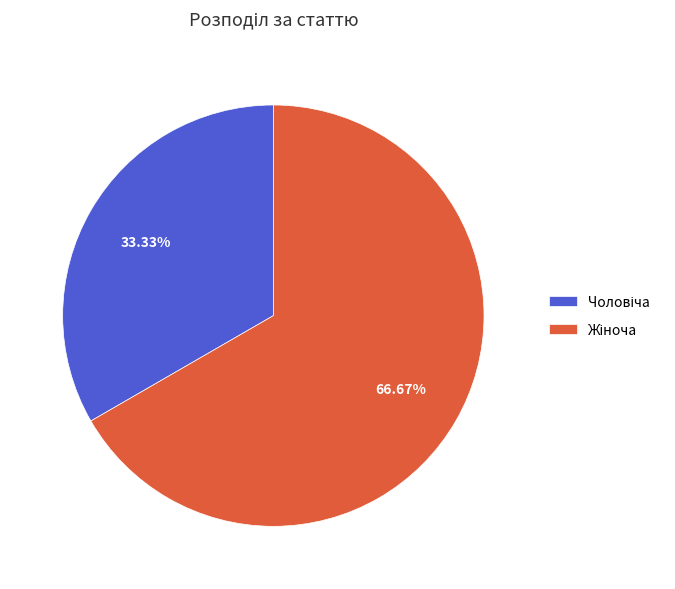

Is there a majority slice in this chart?

Yes